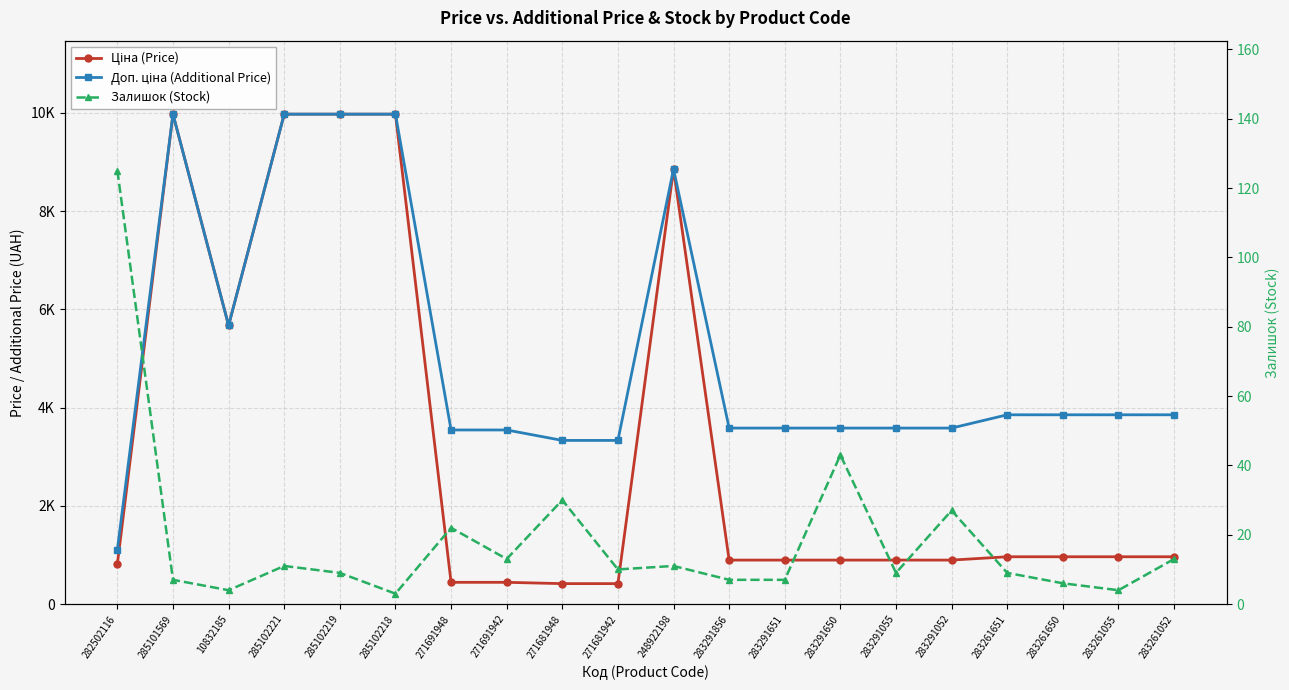

What is the sum of all Доп. ціна (Additional Price) values?

102628.6